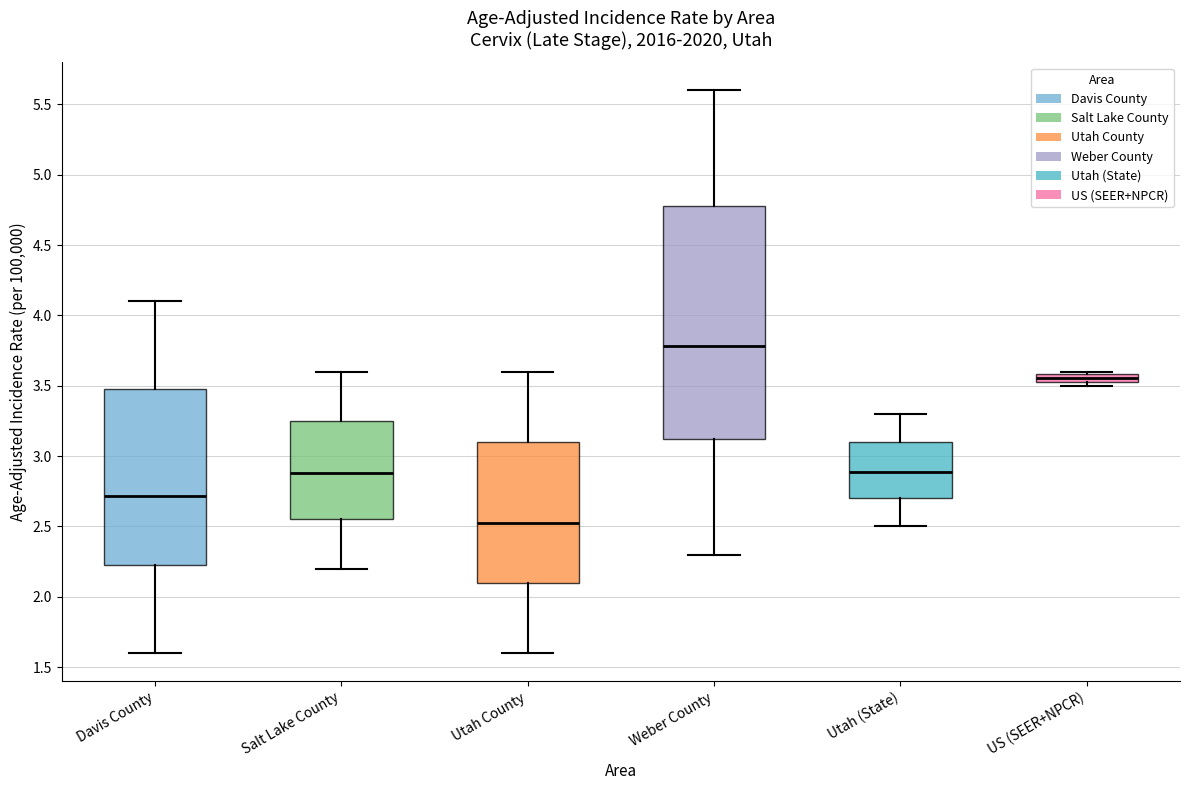

Where is the upper edge of the box for Salt Lake County on the y-axis? The values are not printed on the chart, so give them approximately, as read against the axis.

3.25